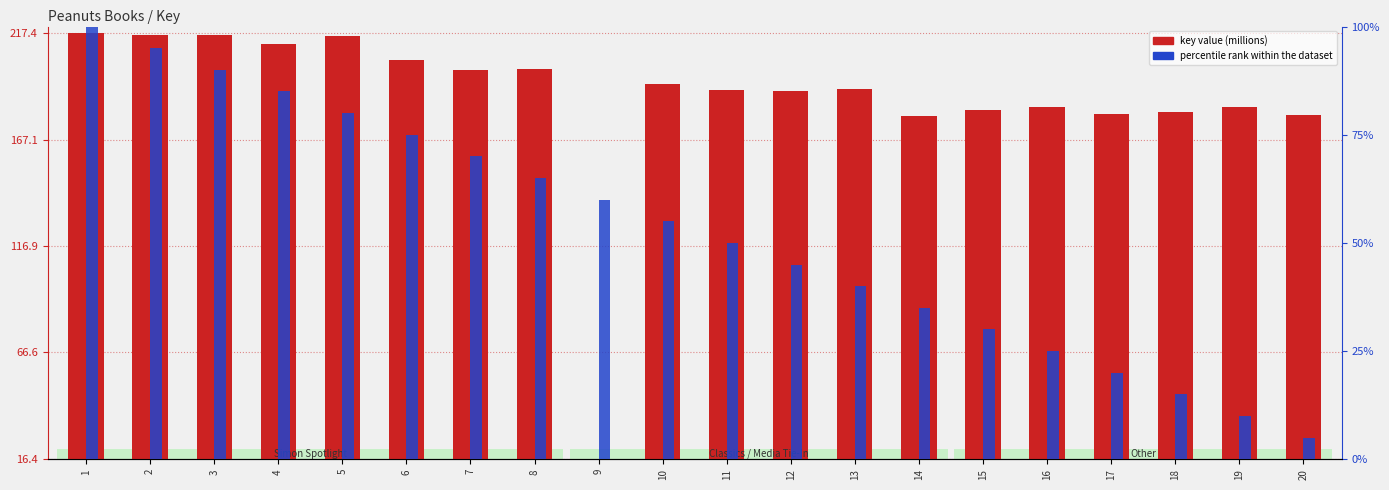

Between 9 and 14, which is larger?

14